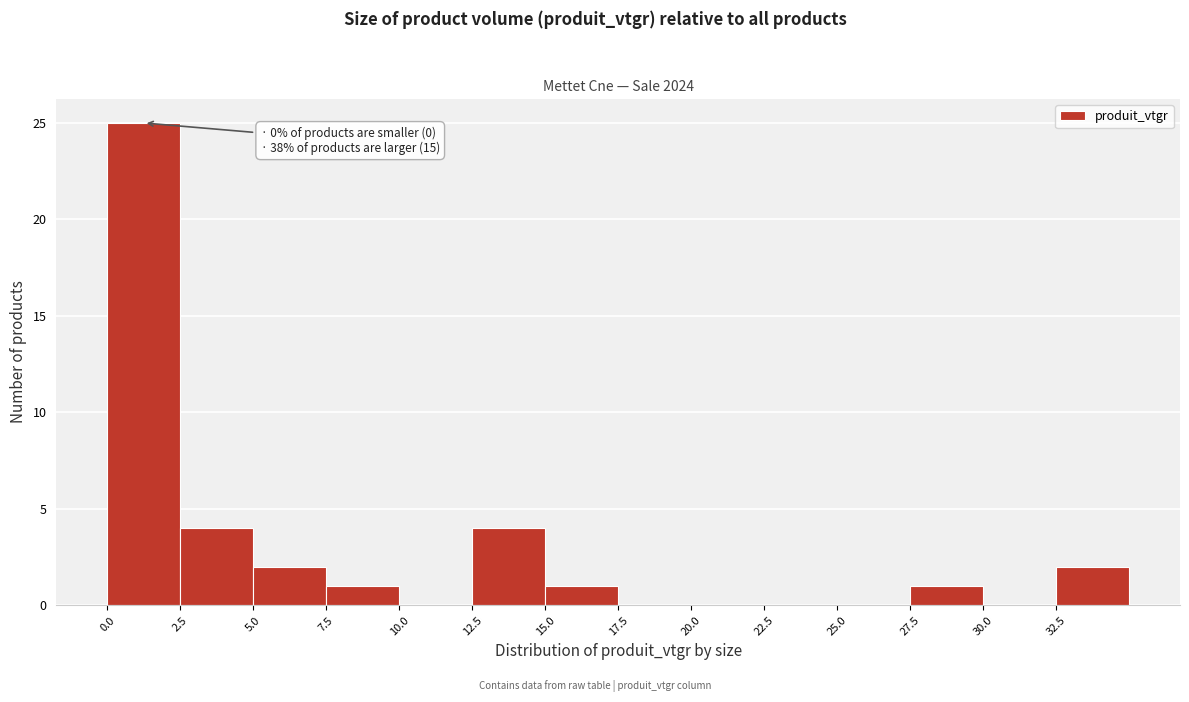

Over which range of the x-axis is the bar tallest?

0.0 to 2.5